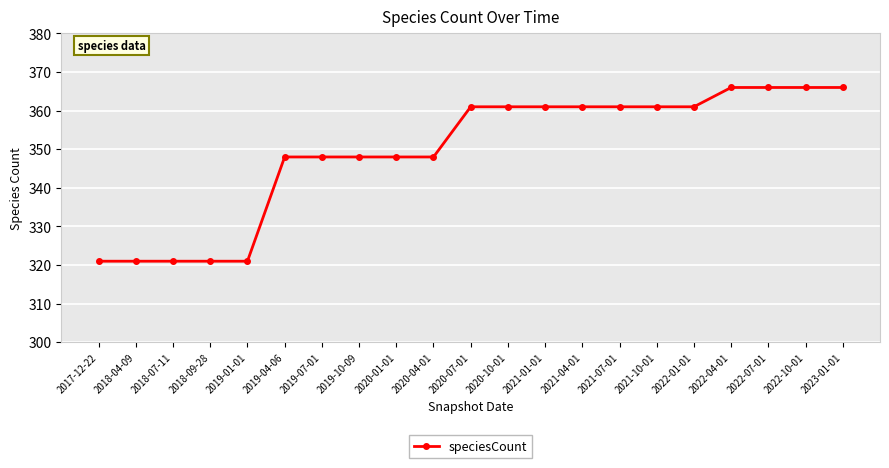

Count the number of data series in this chart.

1